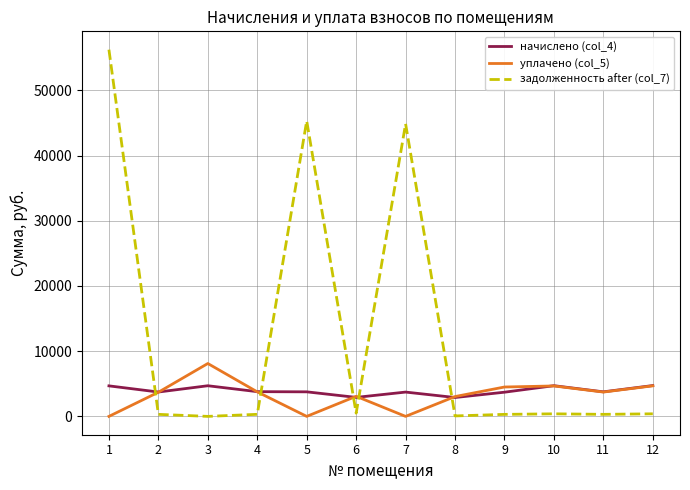

What is the greatest value displayed?

56250.8